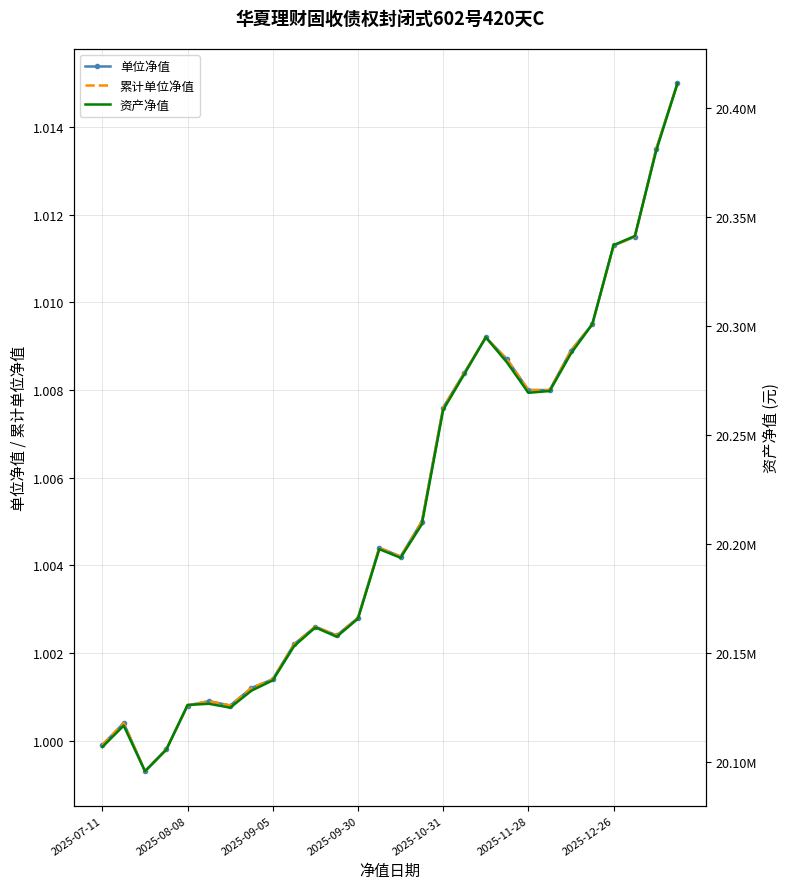

How many categories are shown in the chart?

28